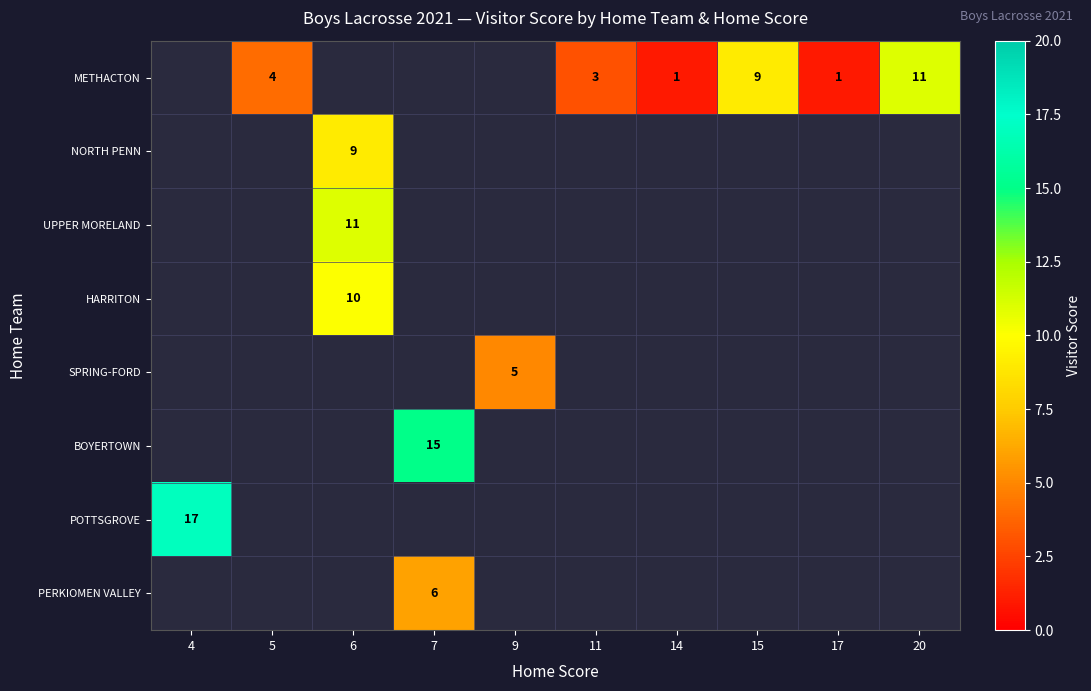

Is the value of row_6 at 9 greater than the value of row_4 at 4?

No